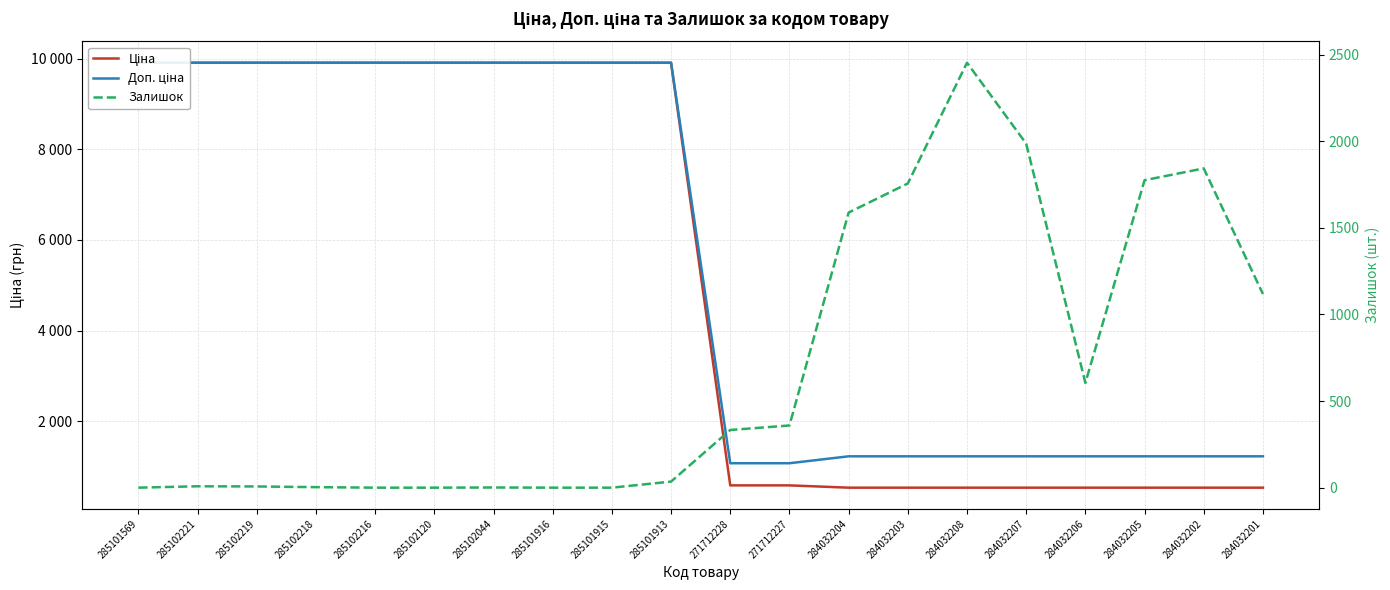

What is the lowest value of the Доп. ціна series?

1074.5